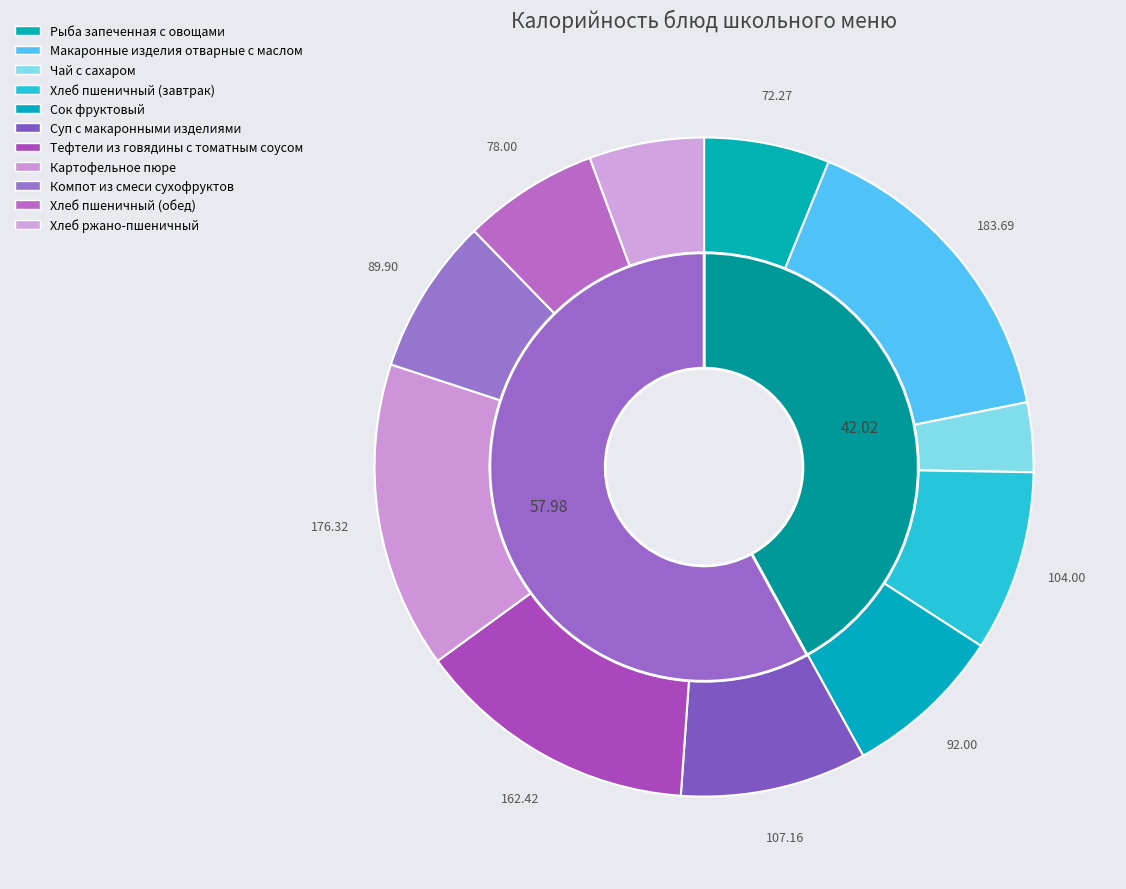

Rank the categories by value from lowest to highest.

Чай с сахаром, Хлеб ржано-пшеничный, Рыба запеченная с овощами, Хлеб пшеничный (обед), Компот из смеси сухофруктов, Сок фруктовый, Хлеб пшеничный (завтрак), Суп с макаронными изделиями, Тефтели из говядины с томатным соусом, Картофельное пюре, Макаронные изделия отварные с маслом